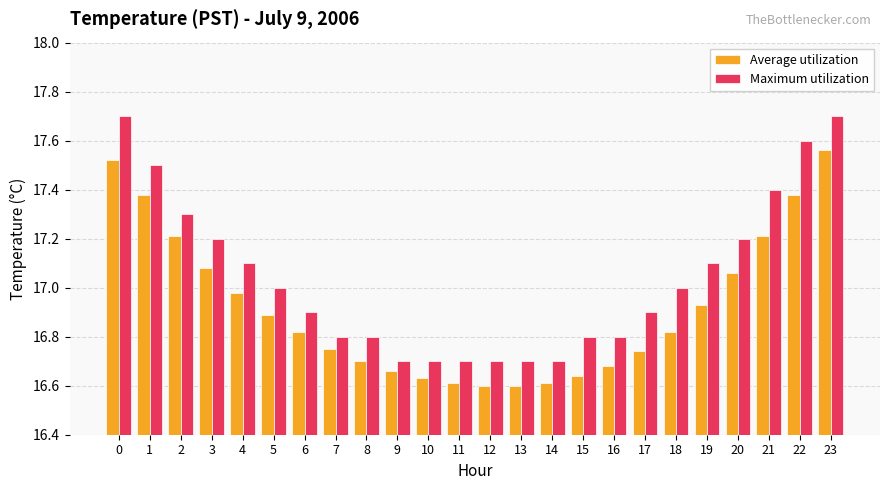

What are all the series names shown in the legend?

Average utilization, Maximum utilization